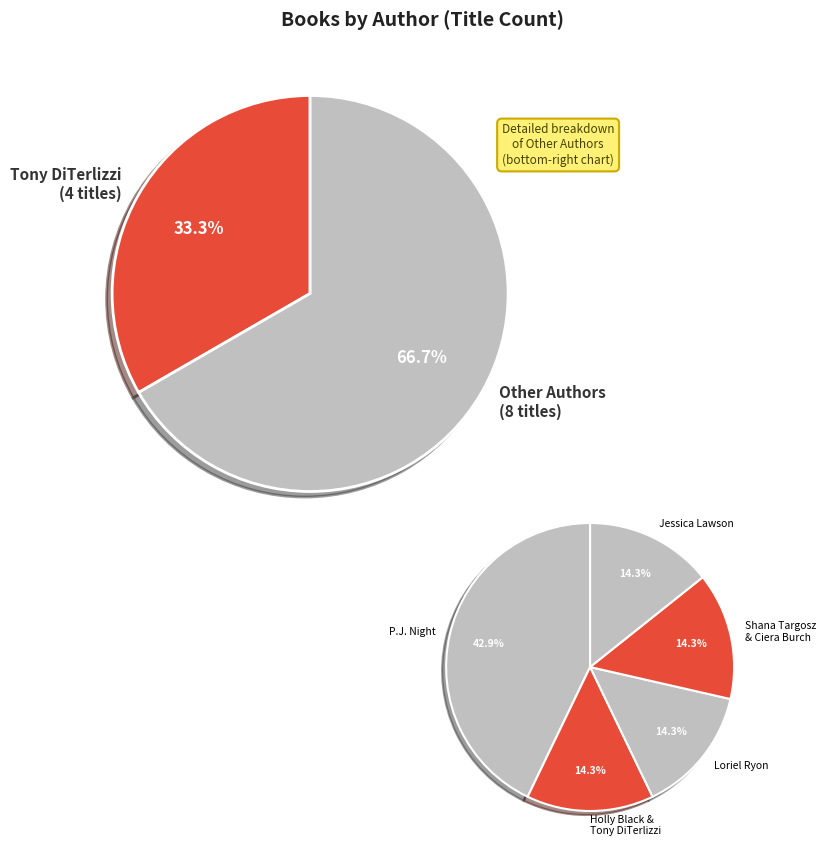

To the nearest percent, what portion does Ciera Burch represent?

6%